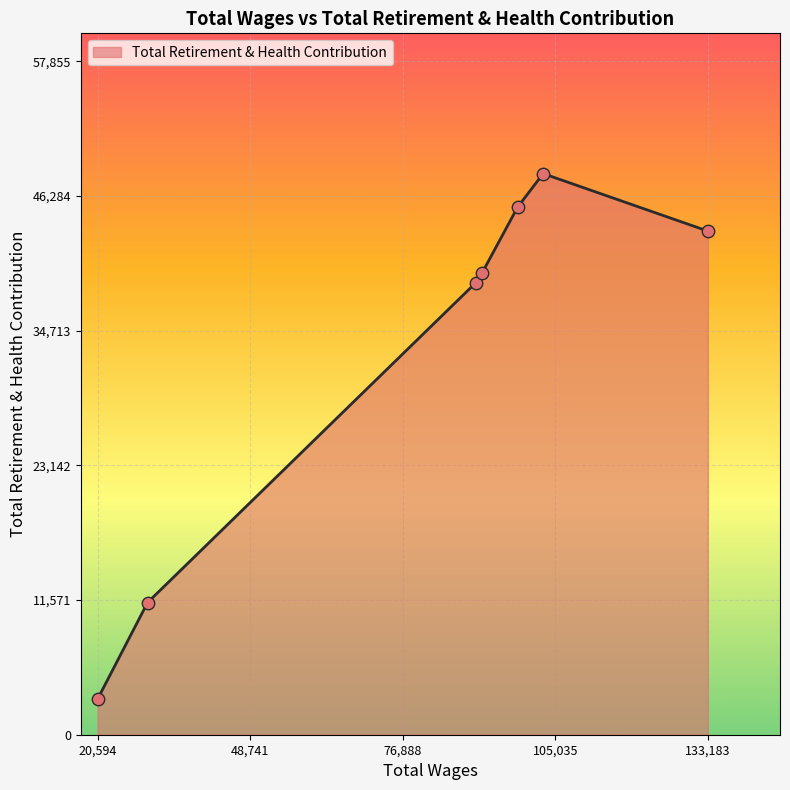

What is the minimum value shown in the chart?

3049